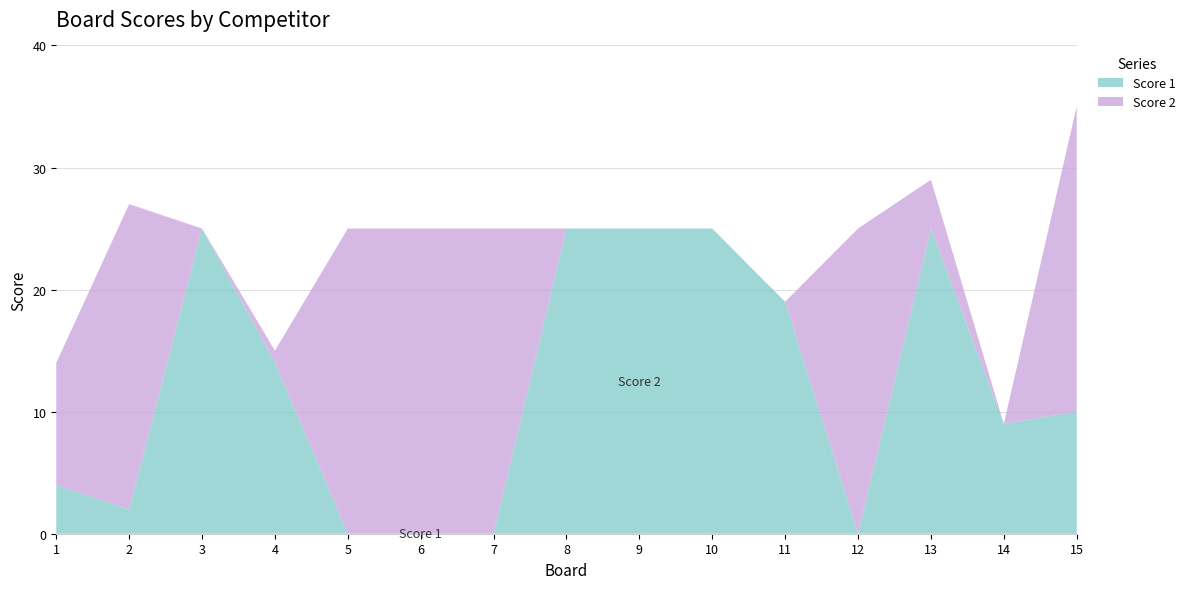

Reading left to right, list all the values displayed in this chart.

Score 1: 4	2	25	14	0	0	0	25	25	25	19	0	25	9	10
Score 2: 10	25	0	1	25	25	25	0	0	0	0	25	4	0	25